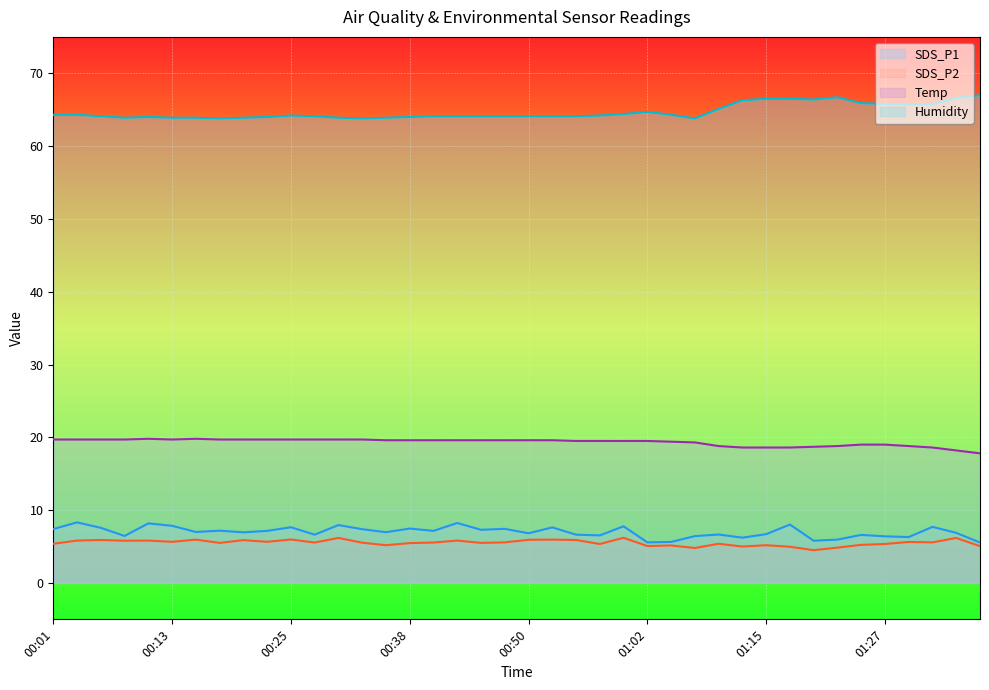

How many data points in SDS_P1 are less than 7?

20